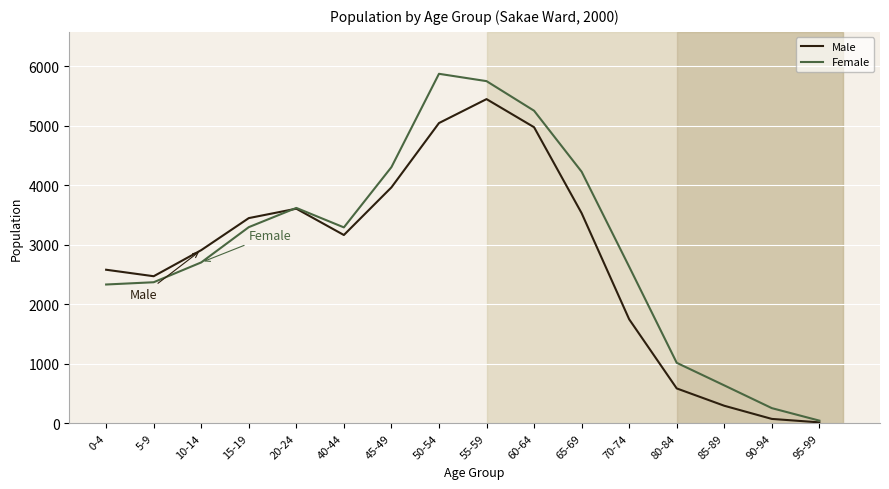

Count the number of data series in this chart.

2